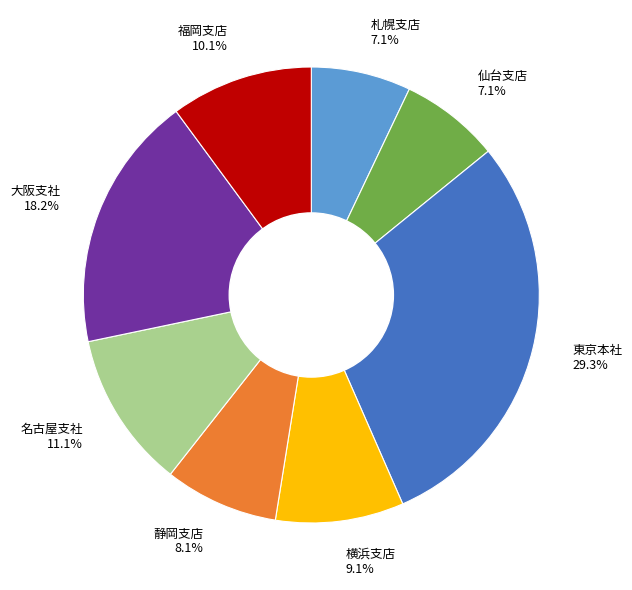

Which category has the biggest portion of the pie?

東京本社